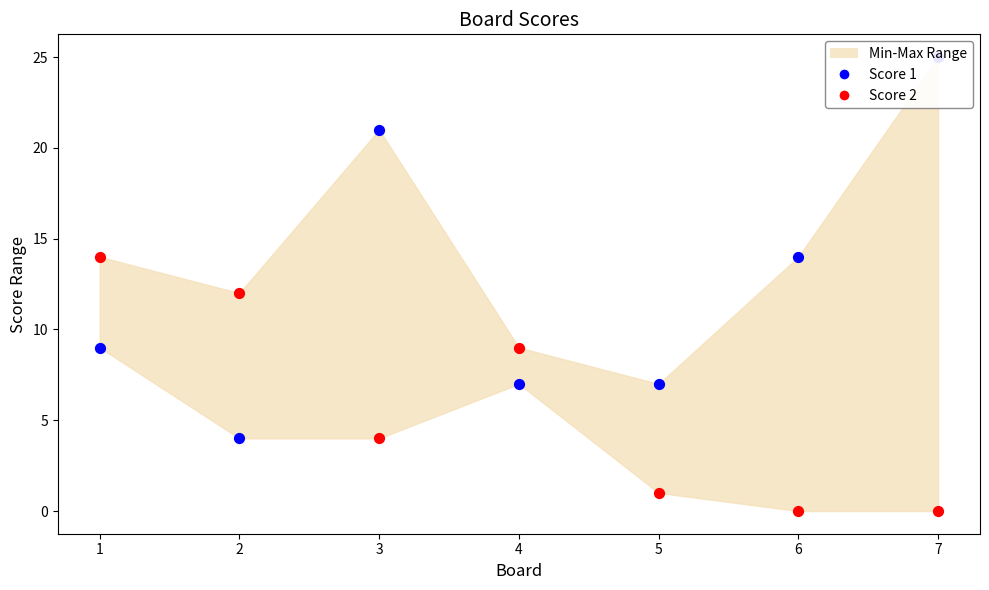

What is the total value across all series at 3?

25